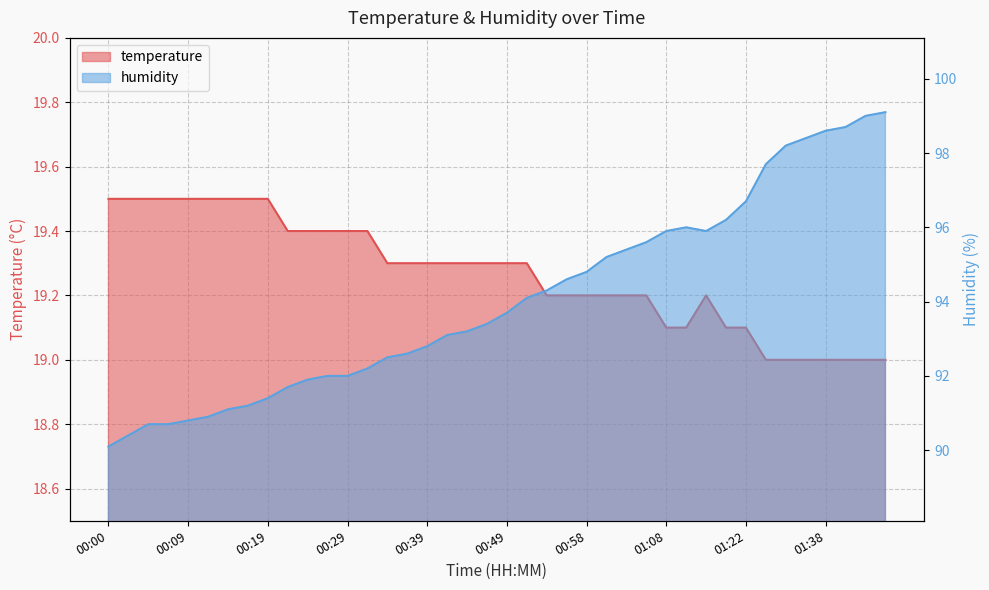

True or false: temperature has more than 1 points higher than both neighbors.

False